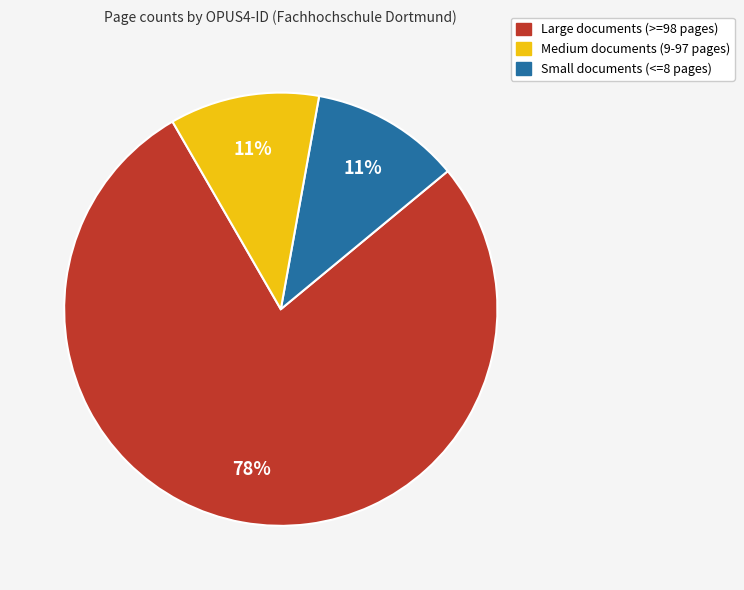

To the nearest percent, what is the average slice percentage?

33%